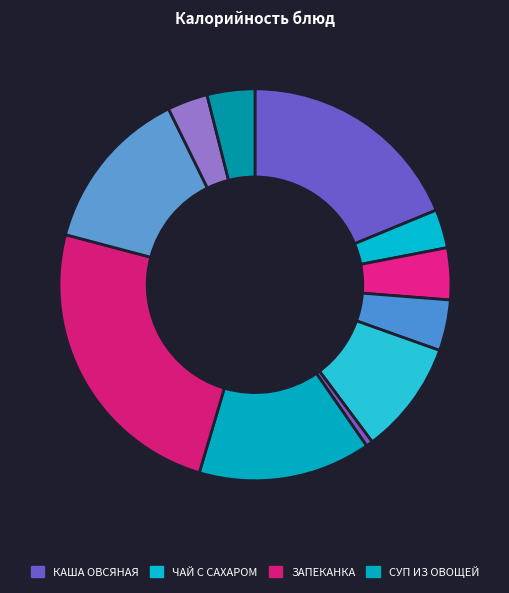

Which slice is the smallest?

ОГУРЕЦ СОЛЕНЫЙ